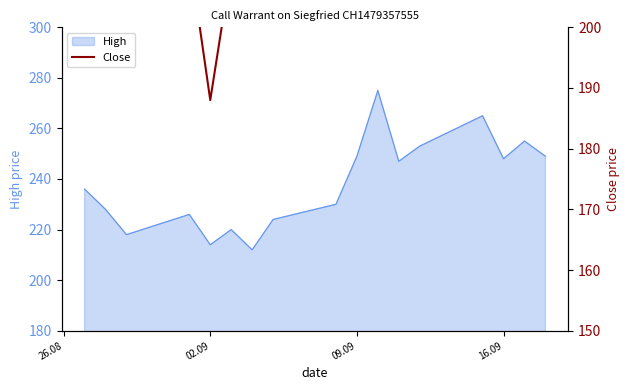

What is the maximum value for High?

275